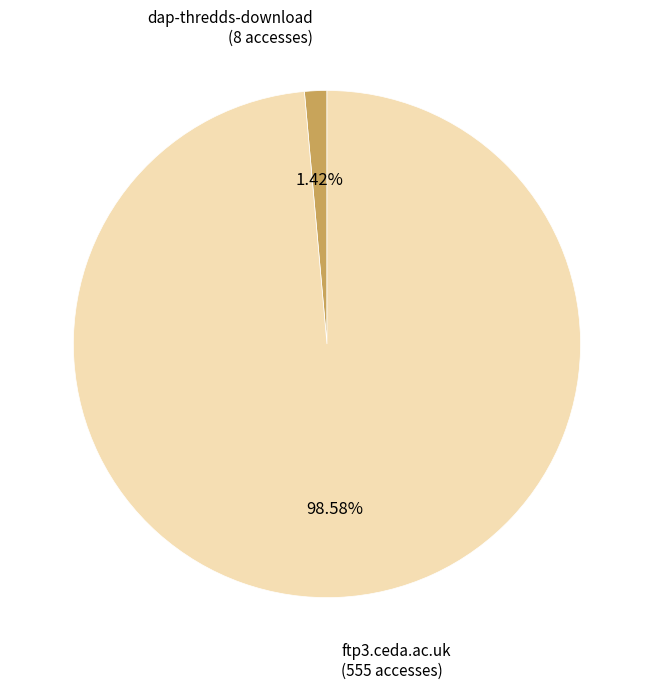

What is the ratio of the value at ftp3.ceda.ac.uk to the value at dap-thredds-download?

69.4